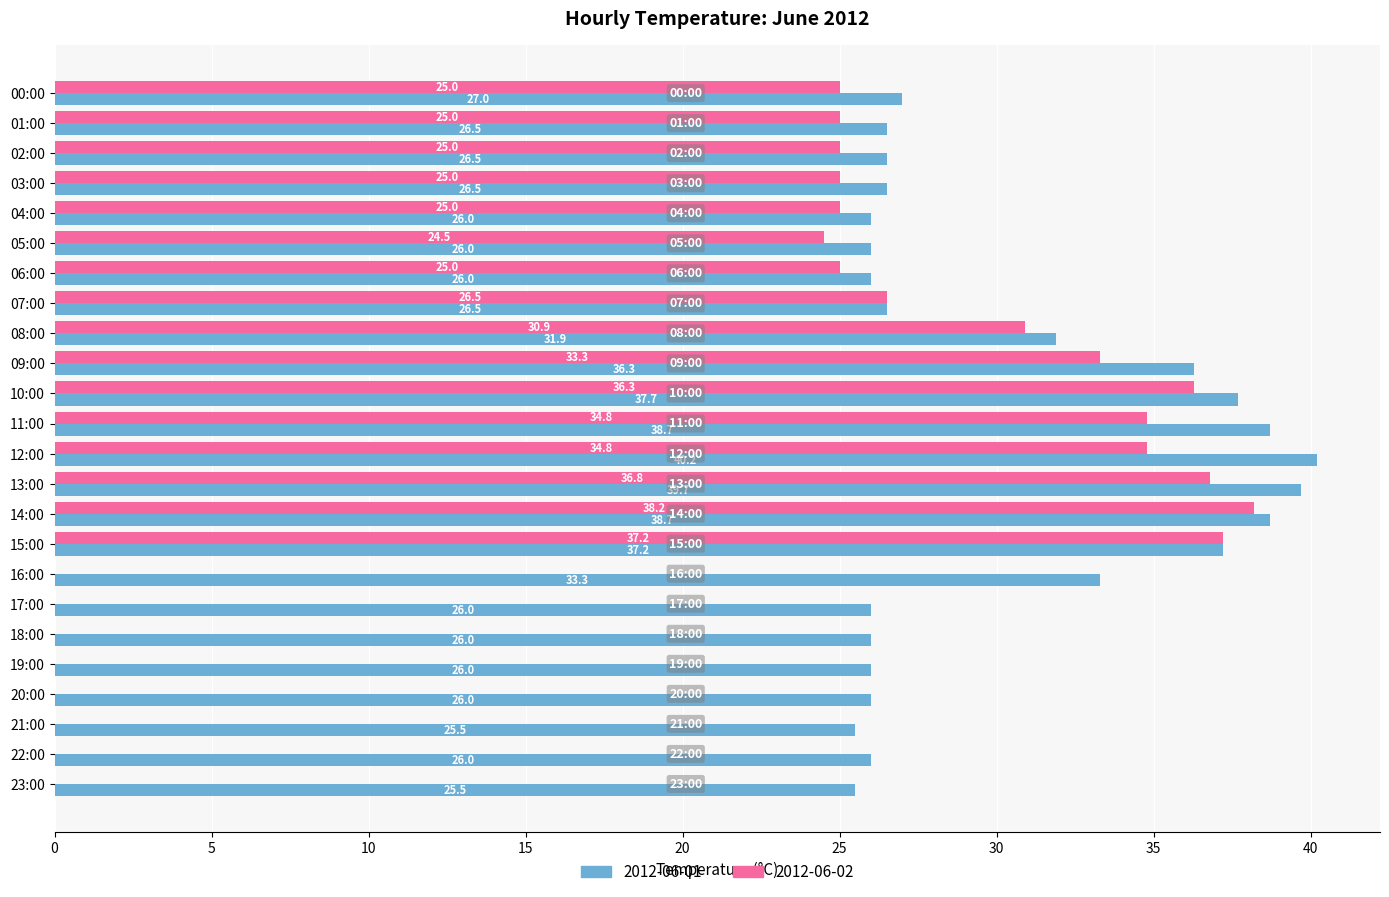

The value of 2012-06-01 at 14:00 is 38.7. True or false?

True